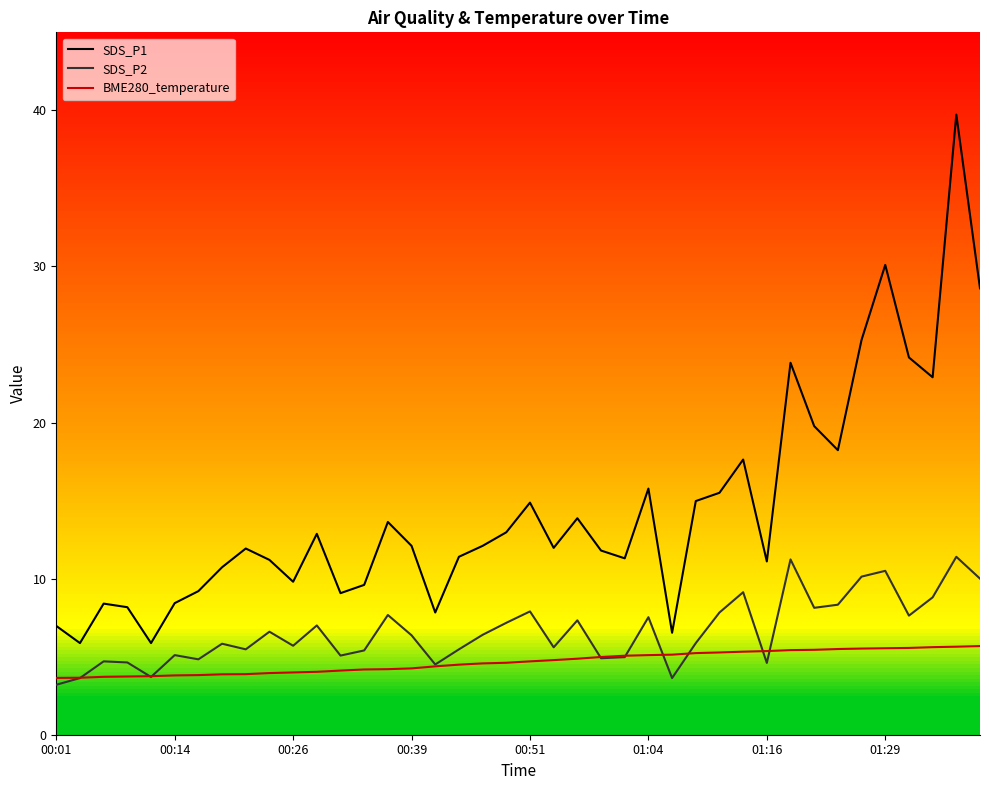

What is the lowest value of the BME280_temperature series?

3.6